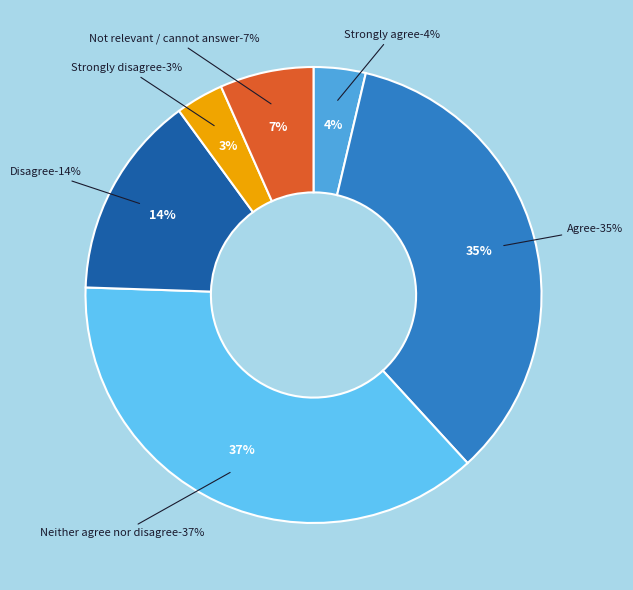

How many slices are in this pie chart?

6